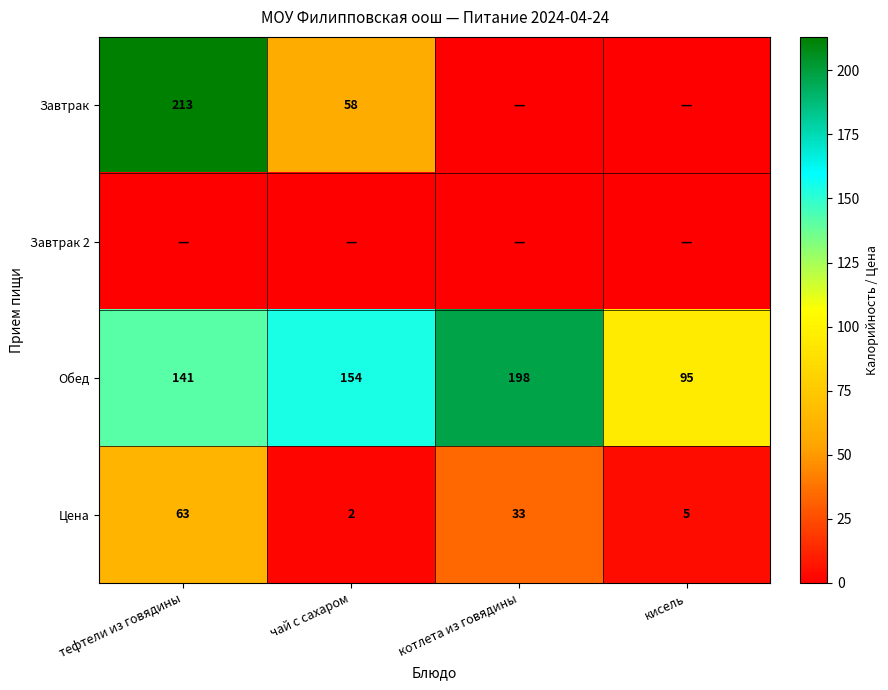

At which category is the sum across all series the highest?

тефтели из говядины